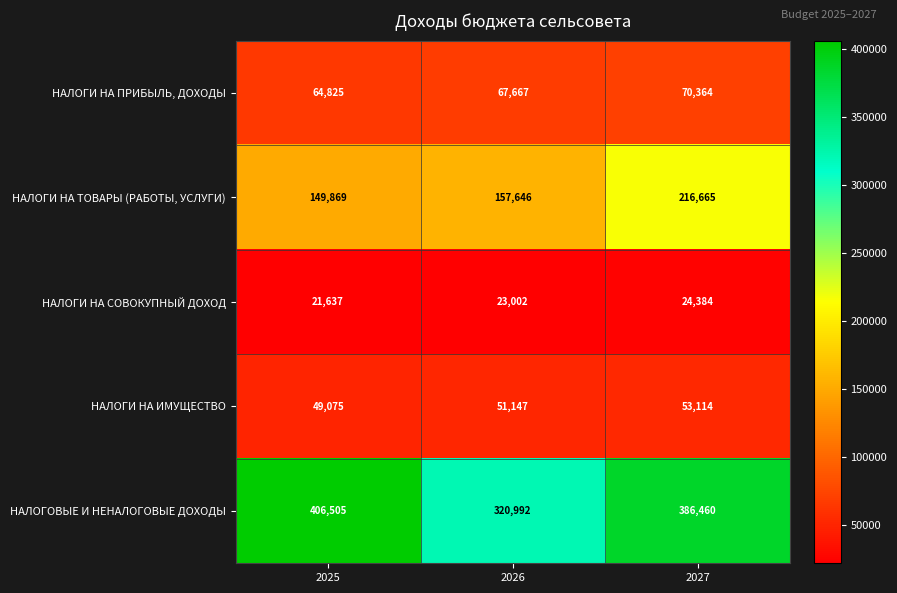

At which label is НАЛОГИ НА ИМУЩЕСТВО closest to 51094?

2026